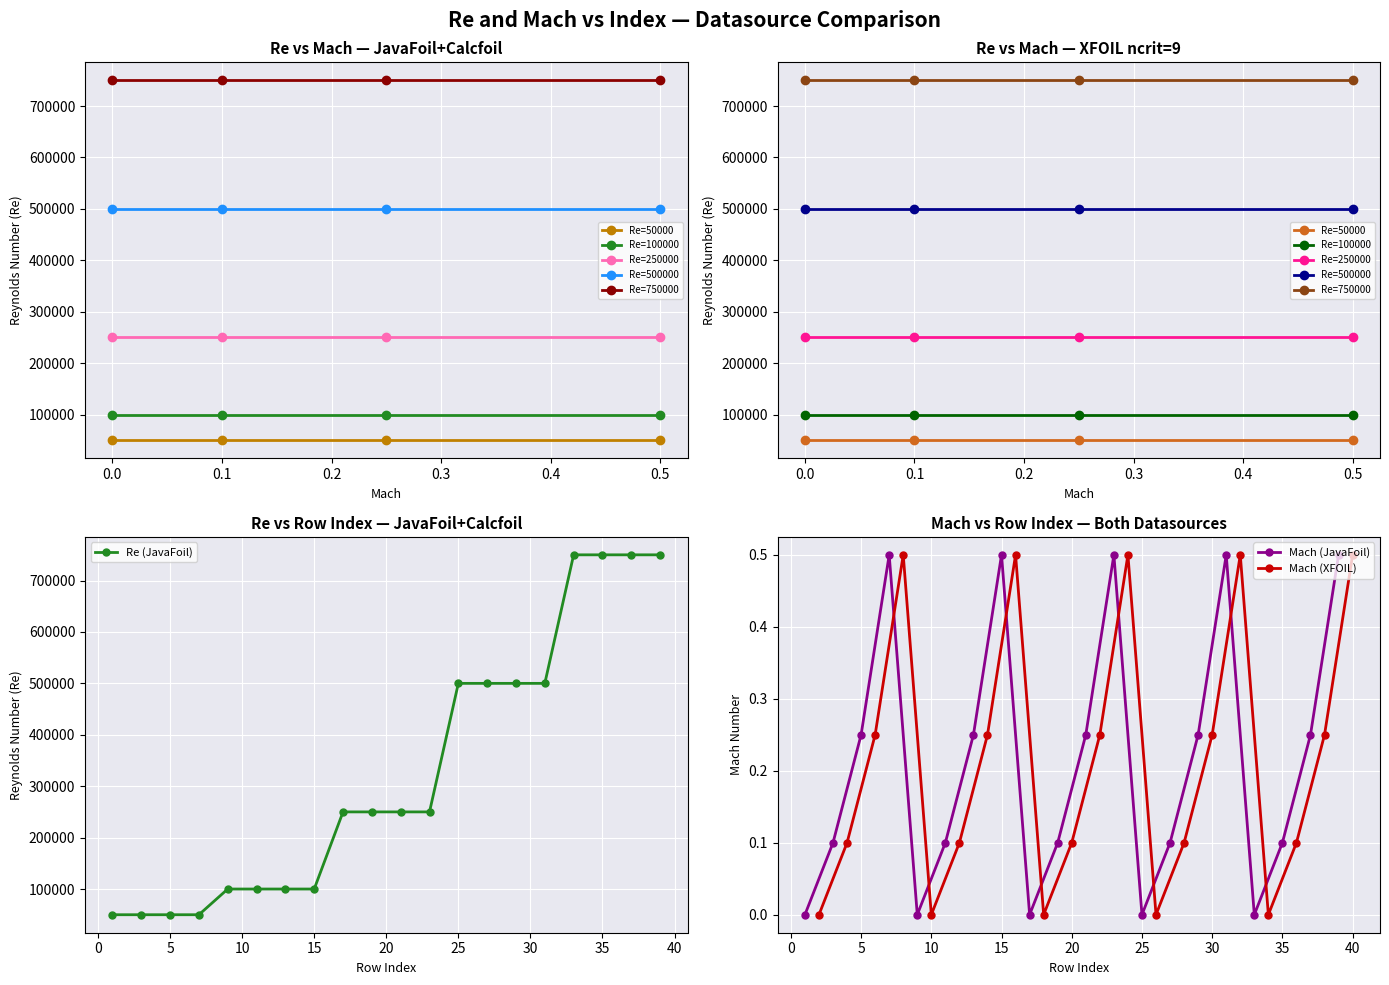

True or false: Mach_XFOIL and Mach_JavaFoil cross at least once.

False